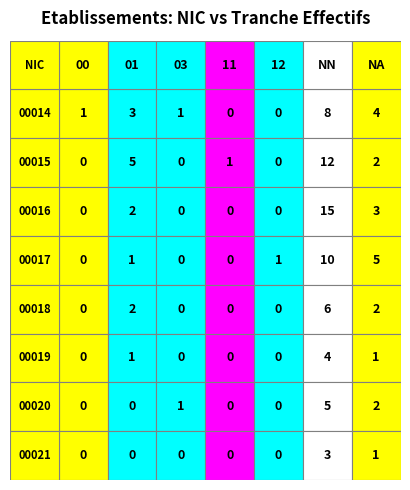

What is the average value of the NN series?

8